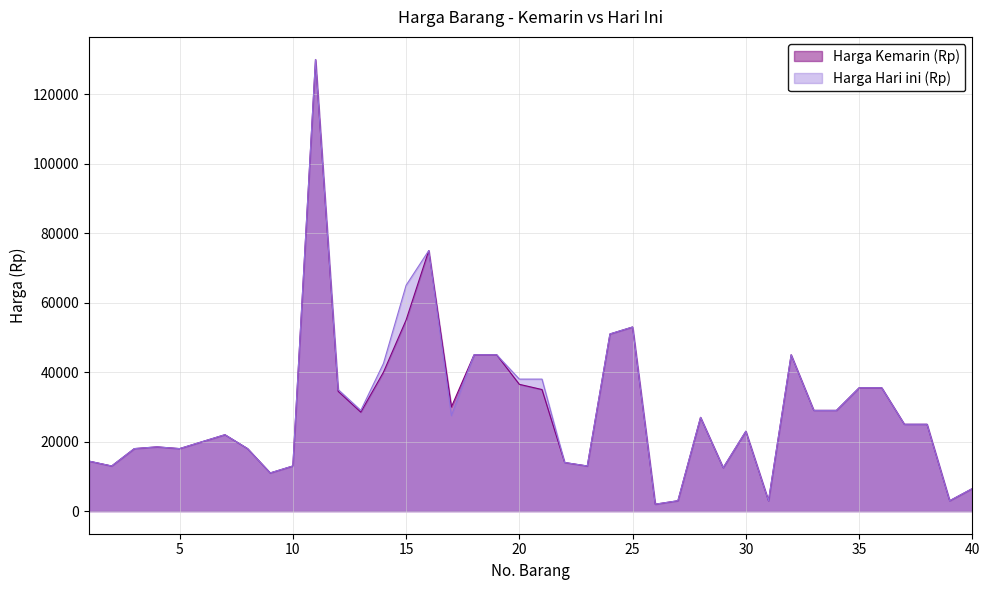

Reading left to right, what are all the values shown in this chart?

Harga Kemarin (Rp): 1=14400	2=13000	3=18000	4=18500	5=18000	6=20000	7=22000	8=18000	9=11000	10=13000	11=130000	12=34500	13=28500	14=40000	15=55000	16=75000	17=30000	18=45000	19=45000	20=36500	21=35000	22=14000	23=13000	24=51000	25=53000	26=2000	27=3000	28=27000	29=12500	30=23000	31=3000	32=45000	33=29000	34=29000	35=35500	36=35500	37=25000	38=25000	39=3000	40=6500
Harga Hari ini (Rp): 1=14400	2=13000	3=18000	4=18500	5=18000	6=20000	7=22000	8=18000	9=11000	10=13000	11=130000	12=35000	13=29000	14=42500	15=65000	16=75000	17=27500	18=45000	19=45000	20=38000	21=38000	22=14000	23=13000	24=51000	25=53000	26=2000	27=3000	28=27000	29=12500	30=23000	31=3000	32=45000	33=29000	34=29000	35=35500	36=35500	37=25000	38=25000	39=3000	40=6500